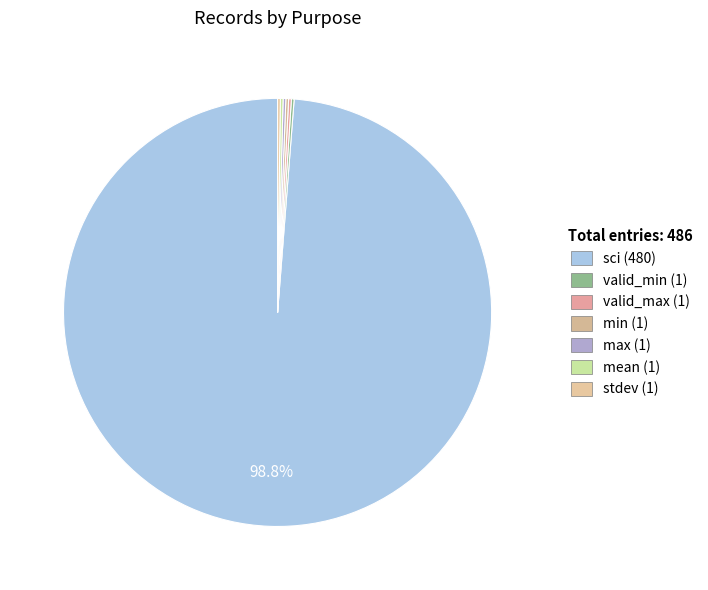

Approximately how many times larger is the value at mean compared to min?

1.0